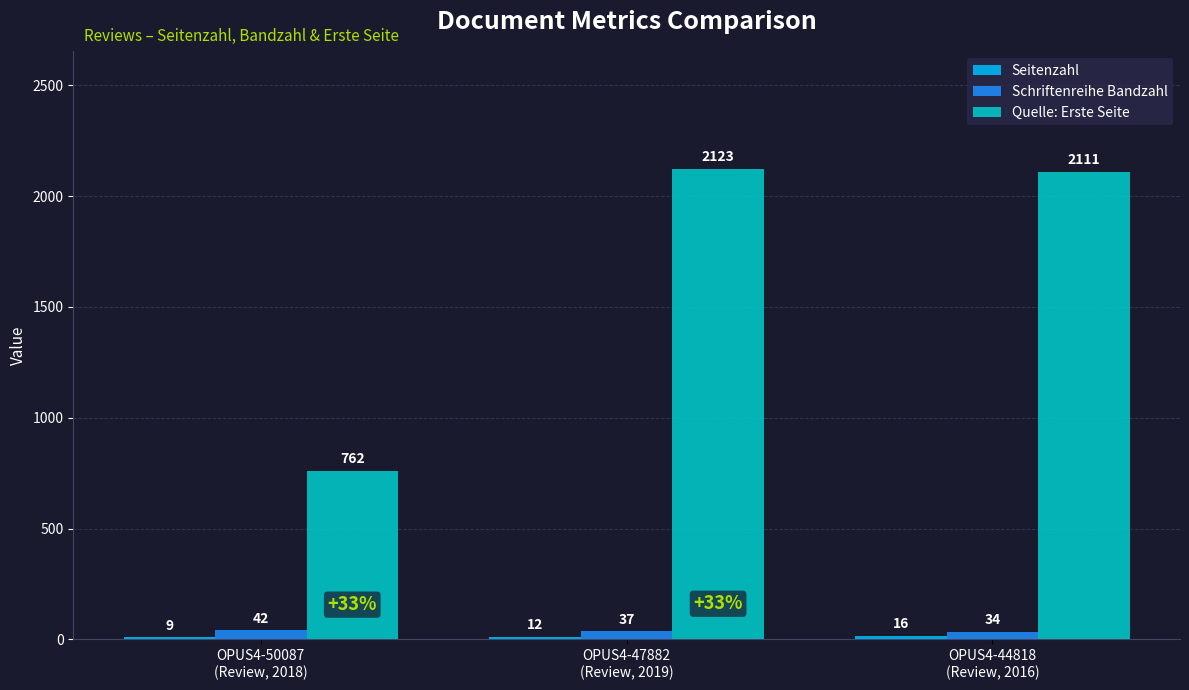

What is the greatest value displayed?

2123